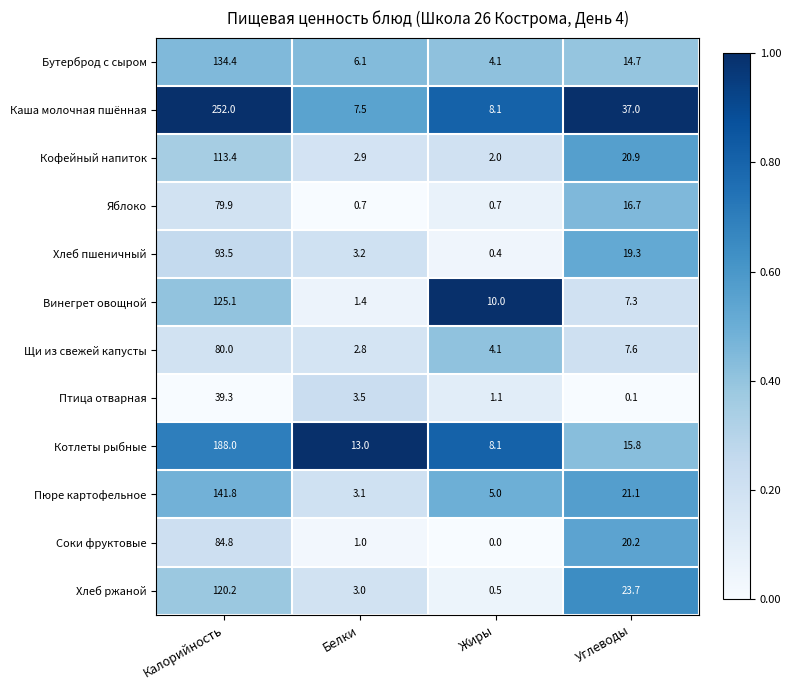

At how many categories does at least one series exceed 0?

4